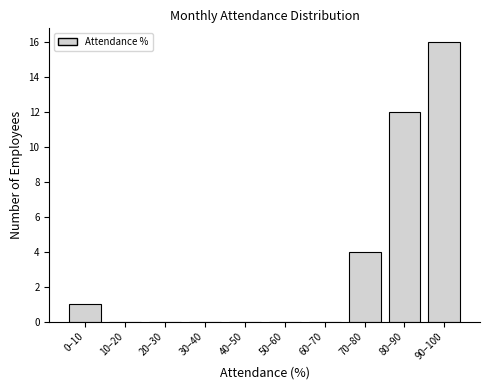

Reading right to left, what are all the values shown in this chart?

90–100=16	80–90=12	70–80=4	60–70=0	50–60=0	40–50=0	30–40=0	20–30=0	10–20=0	0–10=1